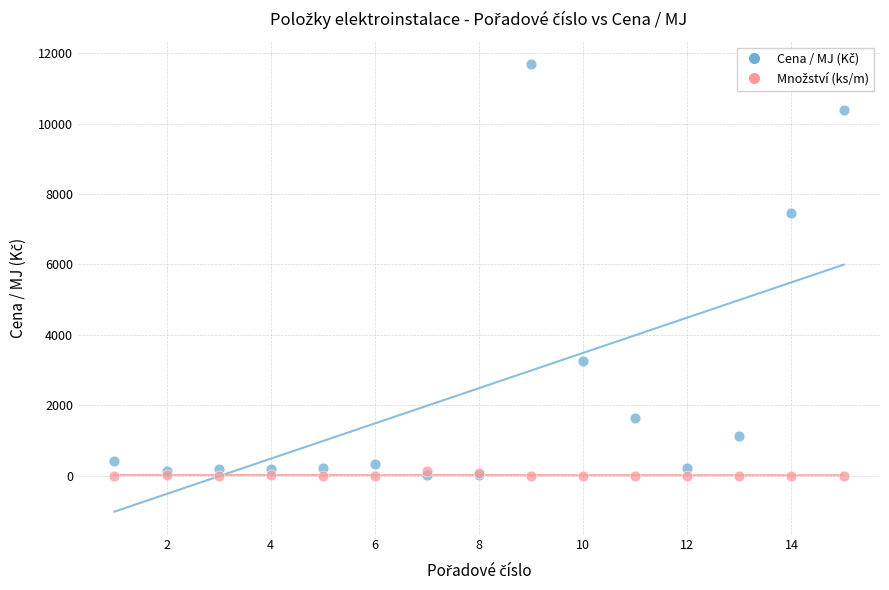

Across all series, what Y value is closest to 5849?

7462.0